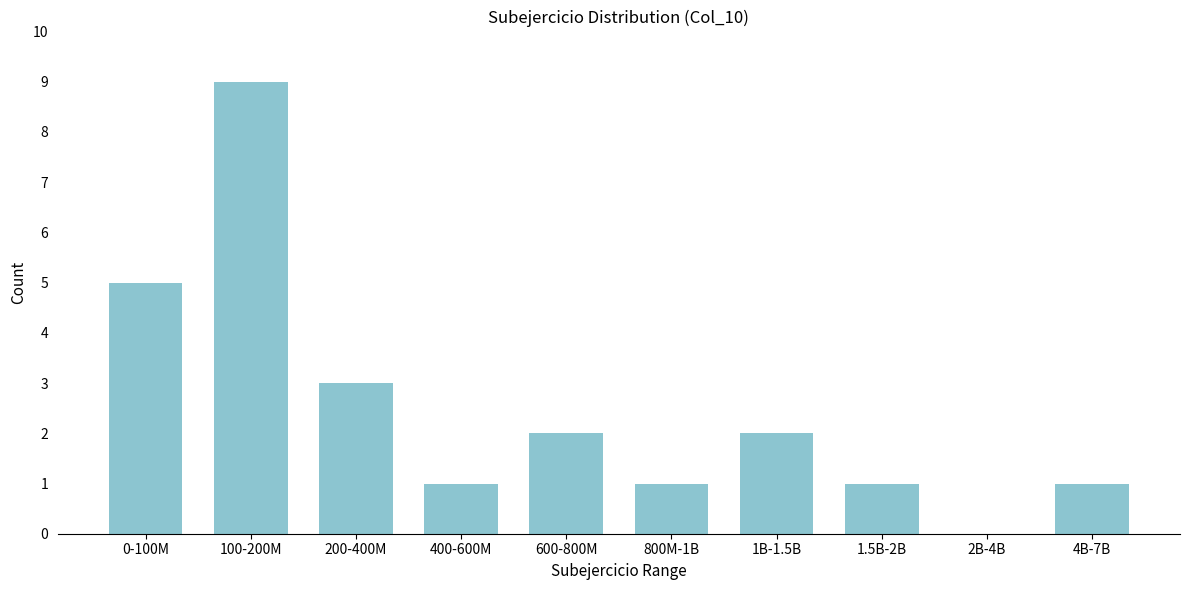

Reading right to left, extract all data points from this chart.

4B-7B=1	2B-4B=0	1.5B-2B=1	1B-1.5B=2	800M-1B=1	600-800M=2	400-600M=1	200-400M=3	100-200M=9	0-100M=5